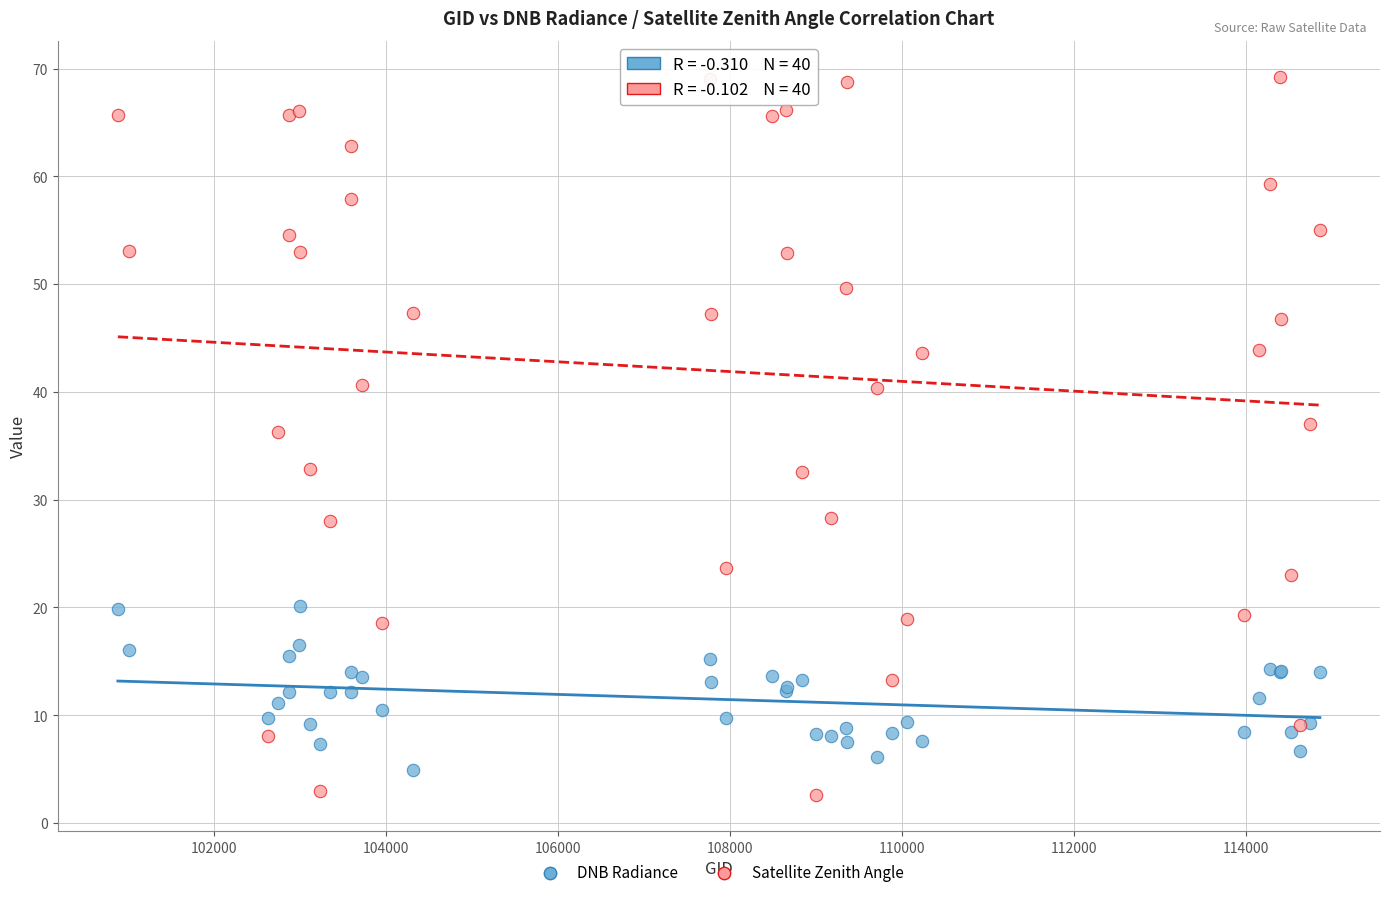

Which series contains the highest Y value?

Satellite Zenith Angle